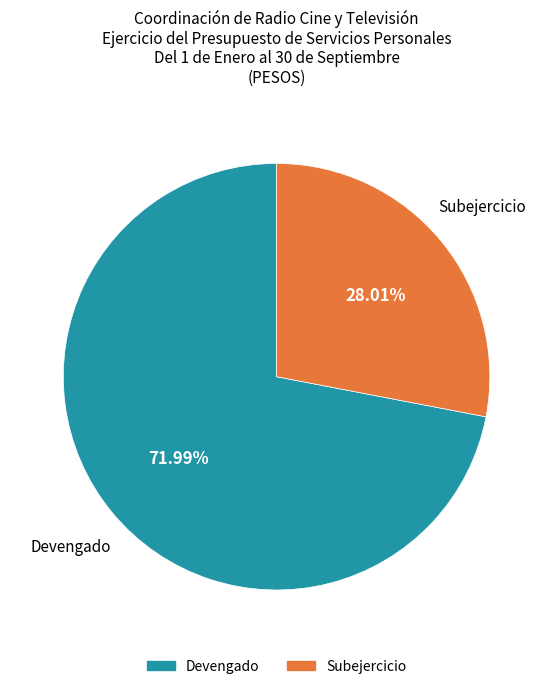

What is the majority slice?

Devengado